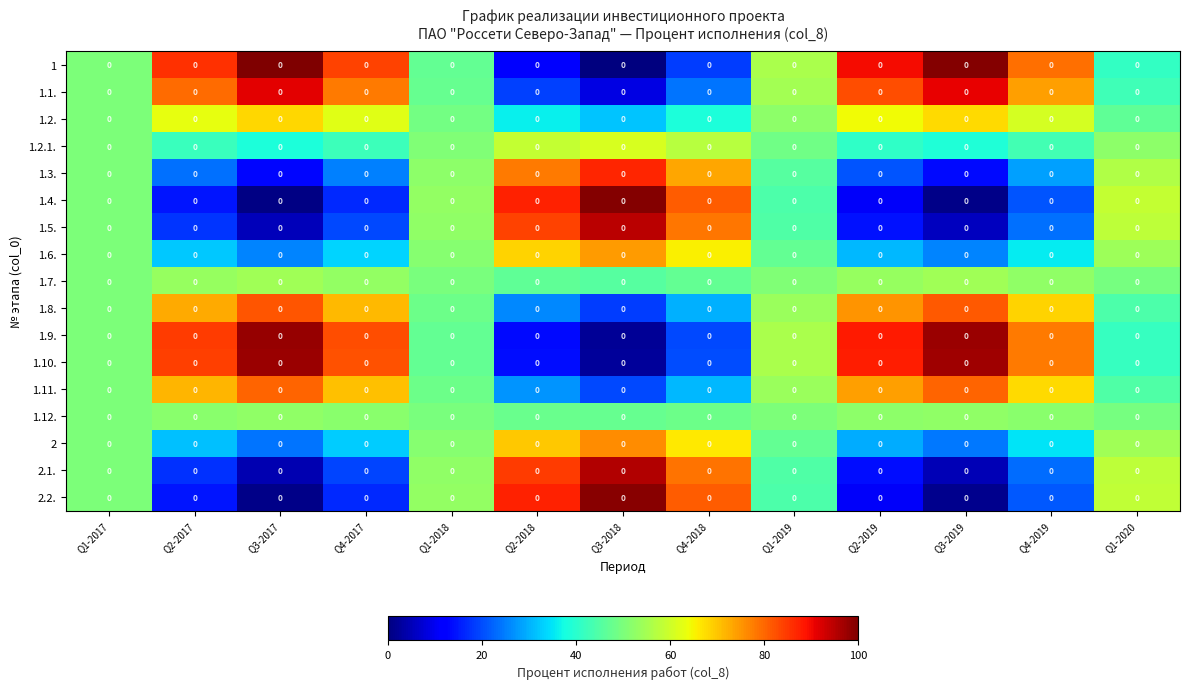

What is the difference between the highest and lowest values at Q4-2018?

62.8